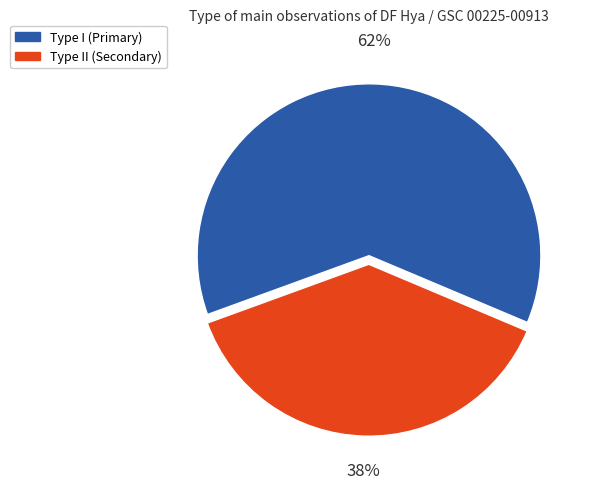

To the nearest percent, what is the average slice percentage?

50%